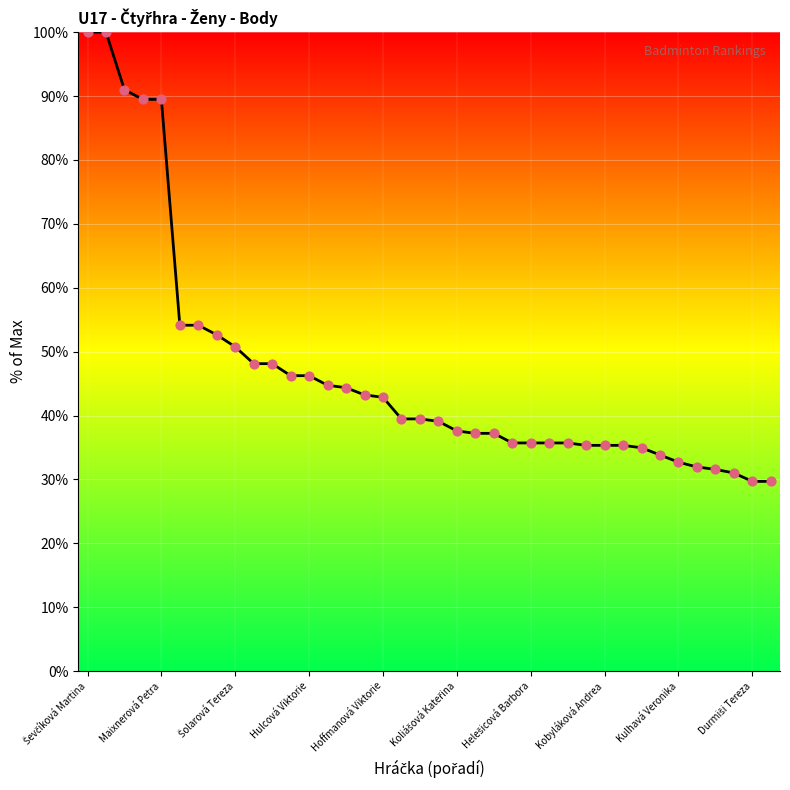

What is the maximum value shown in the chart?

100.0